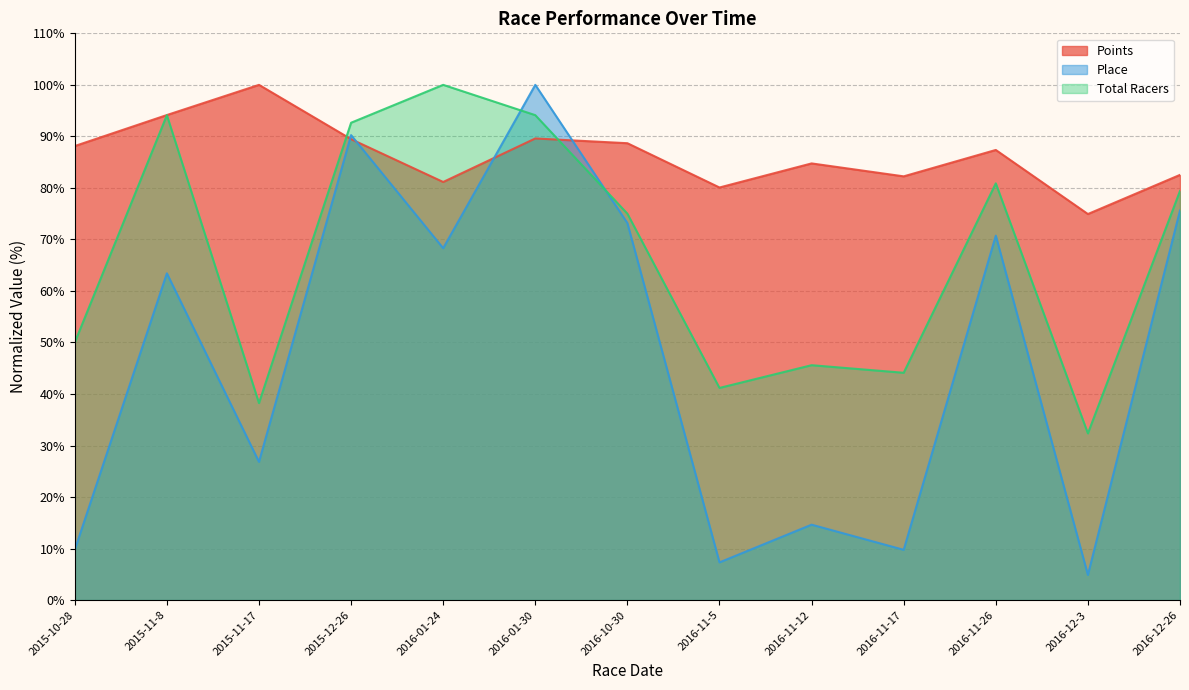

How many interior local valleys does the Total Racers series have?

4